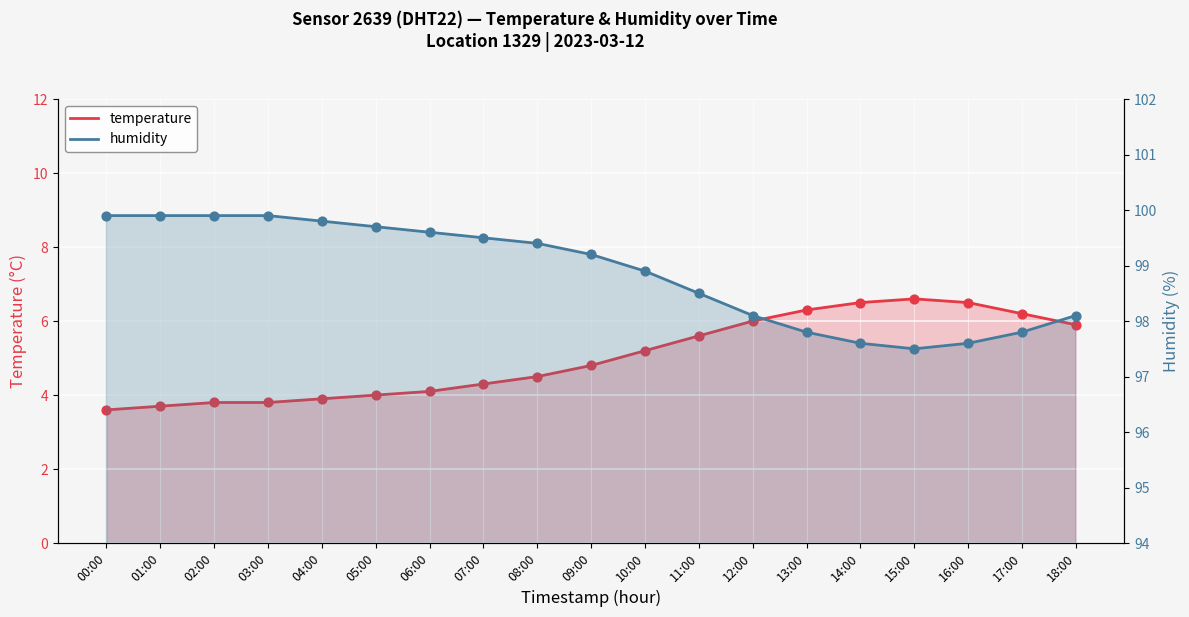

What are all the series names shown in the legend?

temperature, humidity